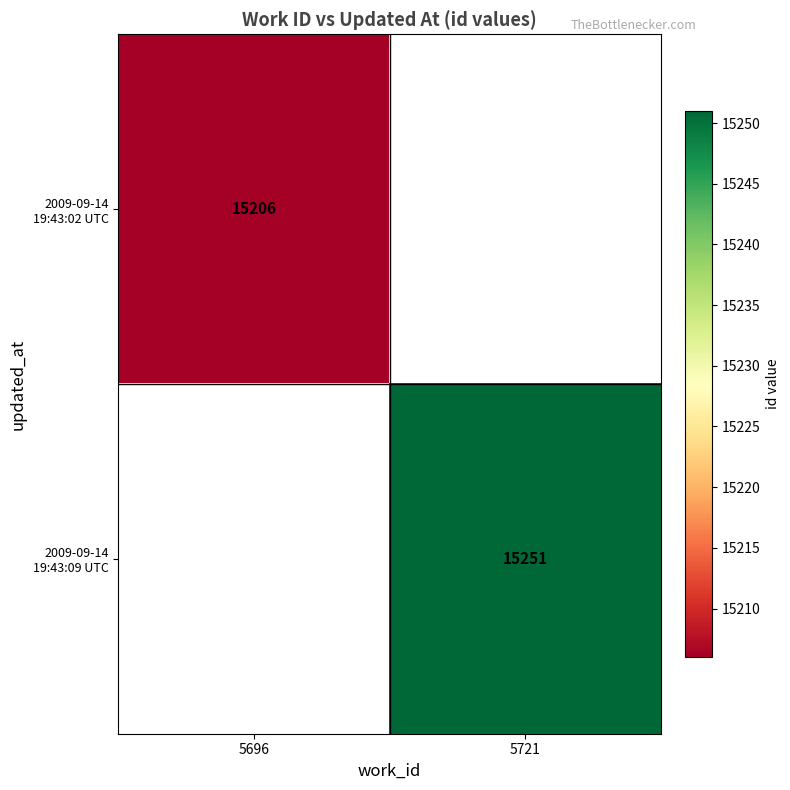

Rank the categories by 2009-09-14 19:43:02 UTC value from highest to lowest.

5696, 5721